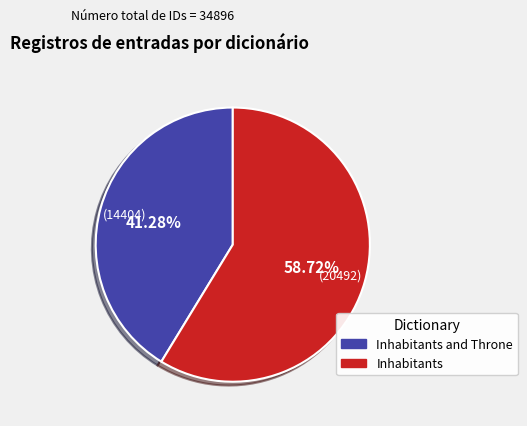

Is there any slice that represents more than half of the pie?

Yes